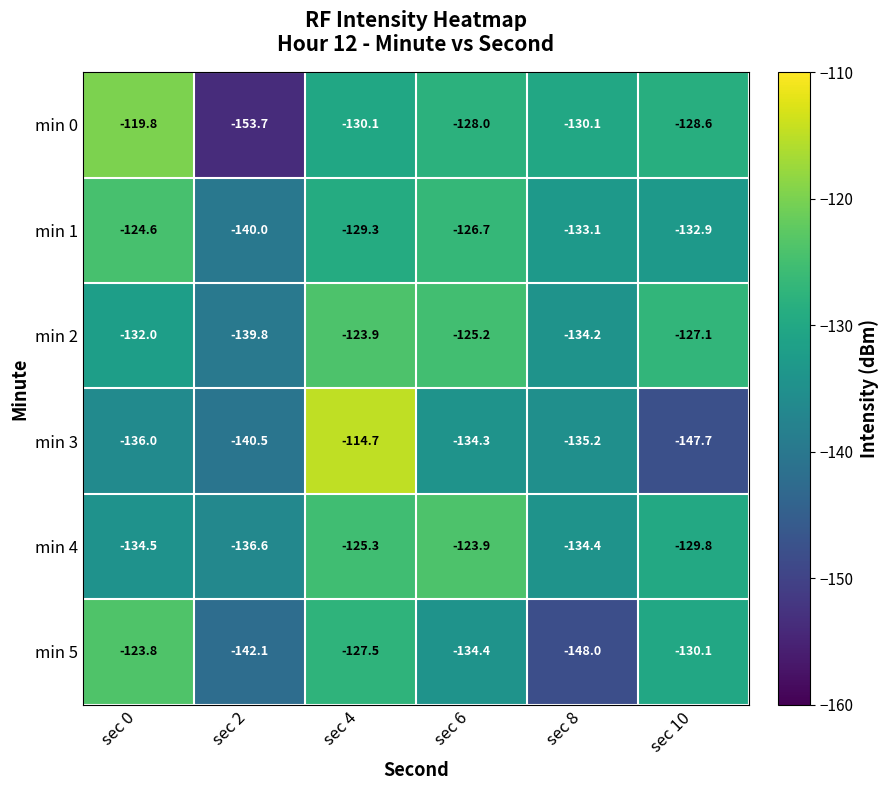

At which category is the sum across all series the highest?

sec 4